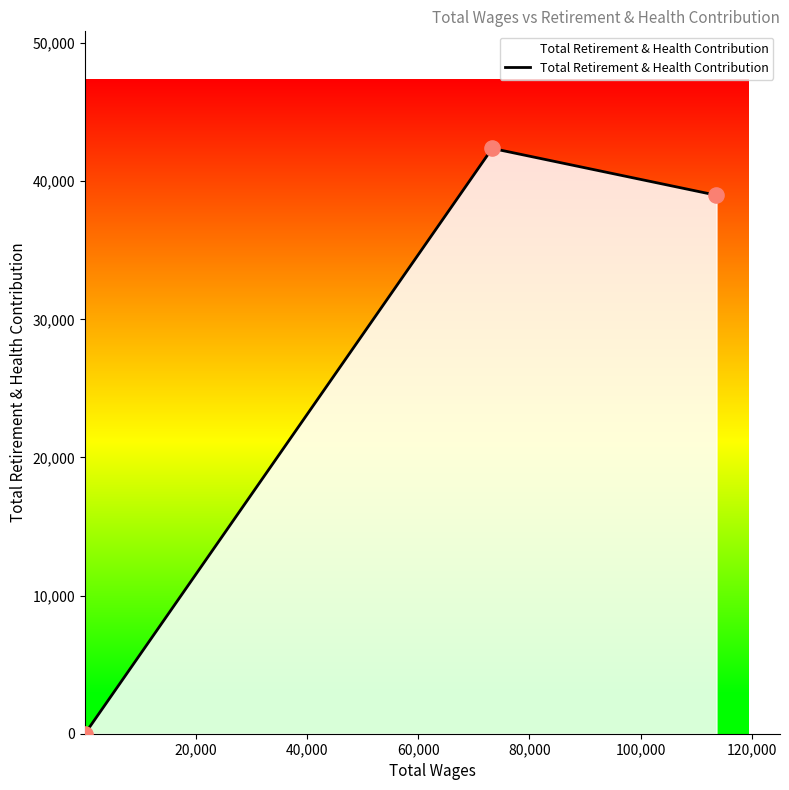

What is the maximum value shown in the chart?

42380